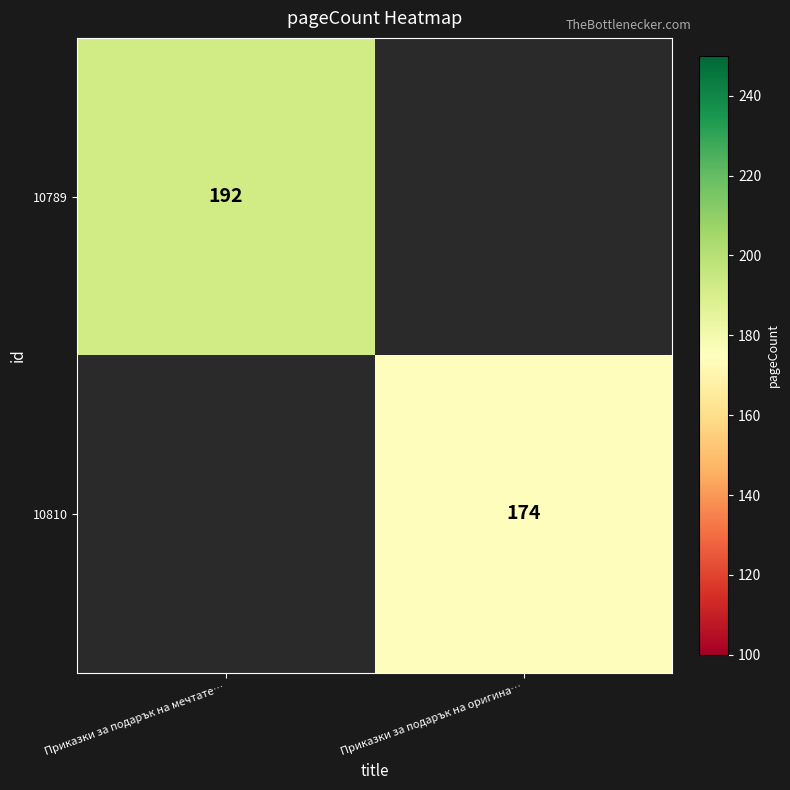

Is the value of 10810 at Приказки за подарък на оригина… greater than the value of 10789 at Приказки за подарък на мечтате…?

No